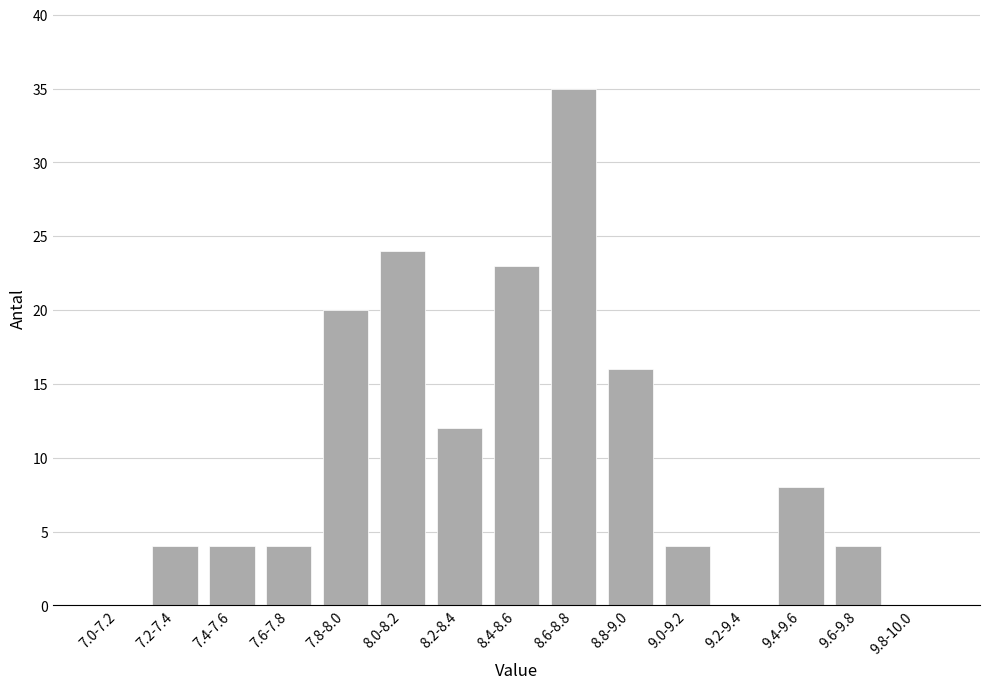

Reading right to left, transcribe all the data shown in this chart.

9.8-10.0=0	9.6-9.8=4	9.4-9.6=8	9.2-9.4=0	9.0-9.2=4	8.8-9.0=16	8.6-8.8=35	8.4-8.6=23	8.2-8.4=12	8.0-8.2=24	7.8-8.0=20	7.6-7.8=4	7.4-7.6=4	7.2-7.4=4	7.0-7.2=0